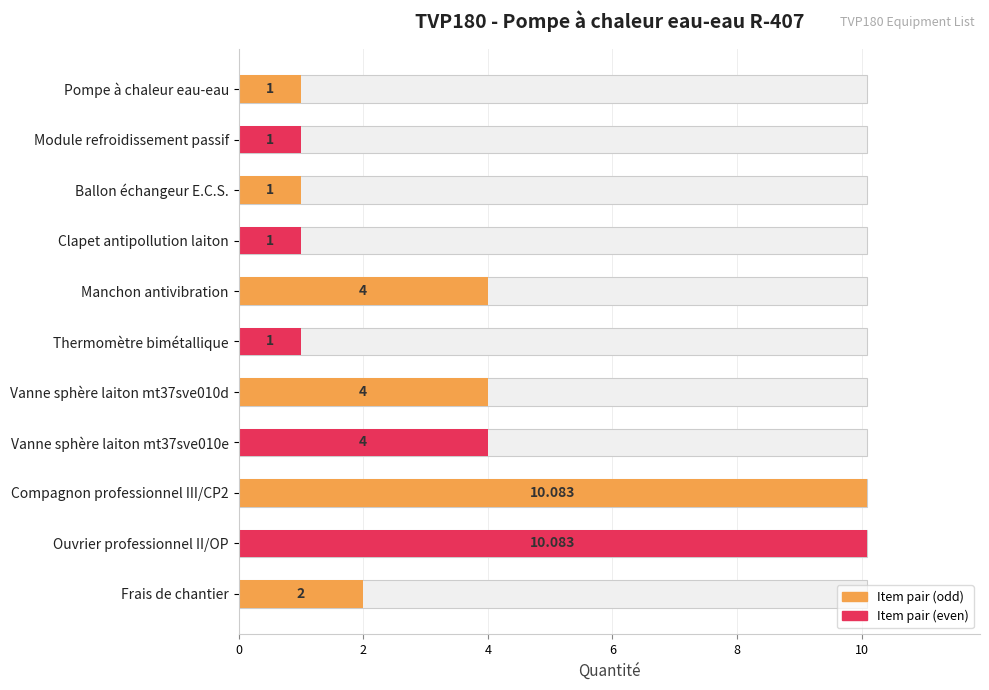

What is the difference between the maximum and minimum values?

9.1